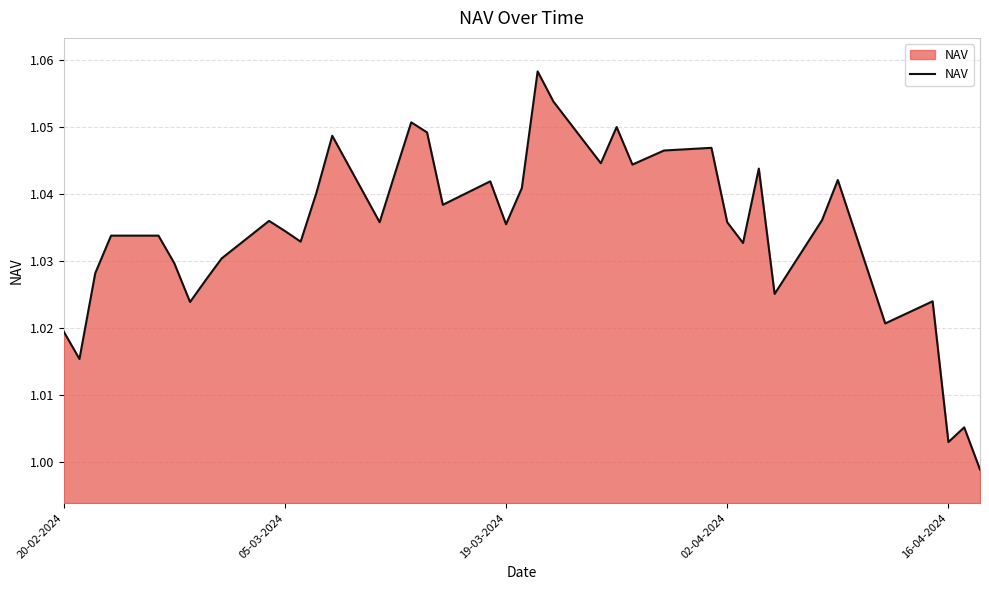

The value at 02-04-2024 is 1.4. True or false?

False